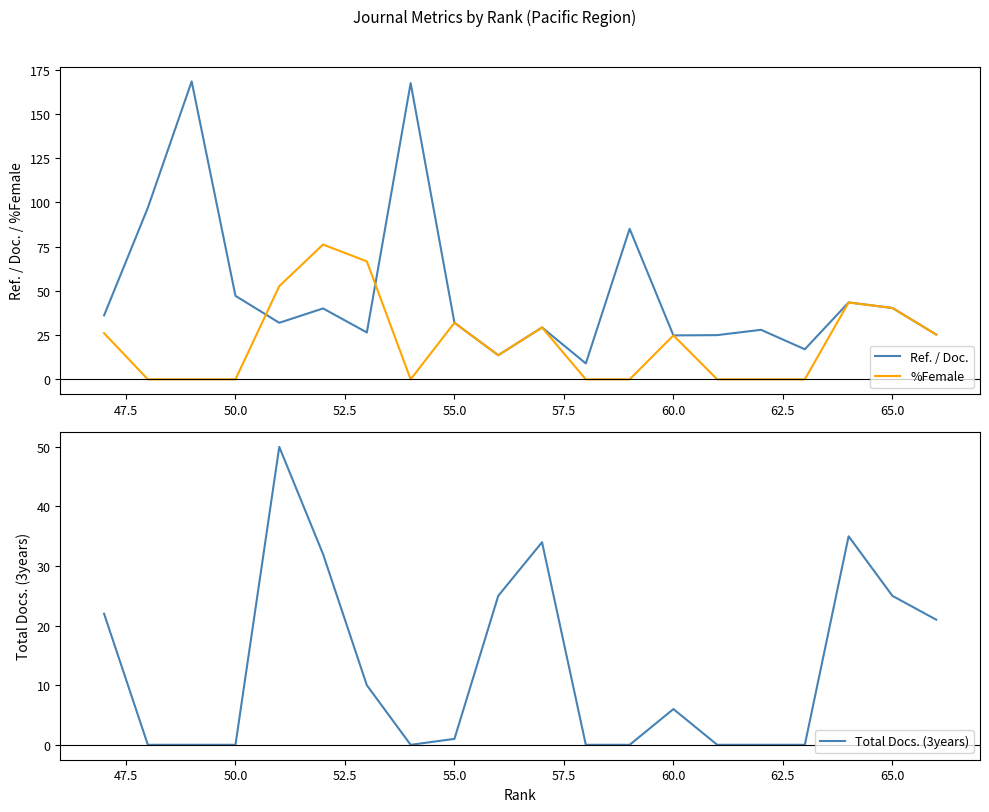

How many series are shown in this chart?

3